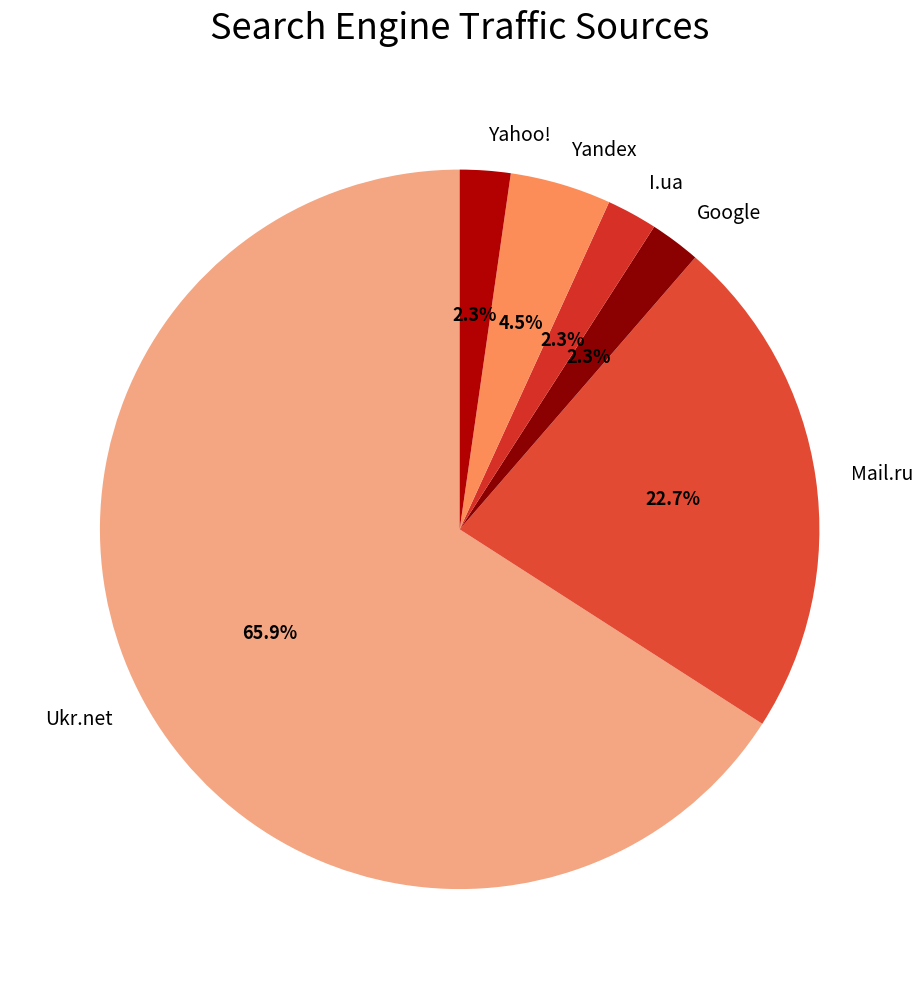

To the nearest percent, what is the difference between the Yahoo! and Mail.ru slice percentages?

20%